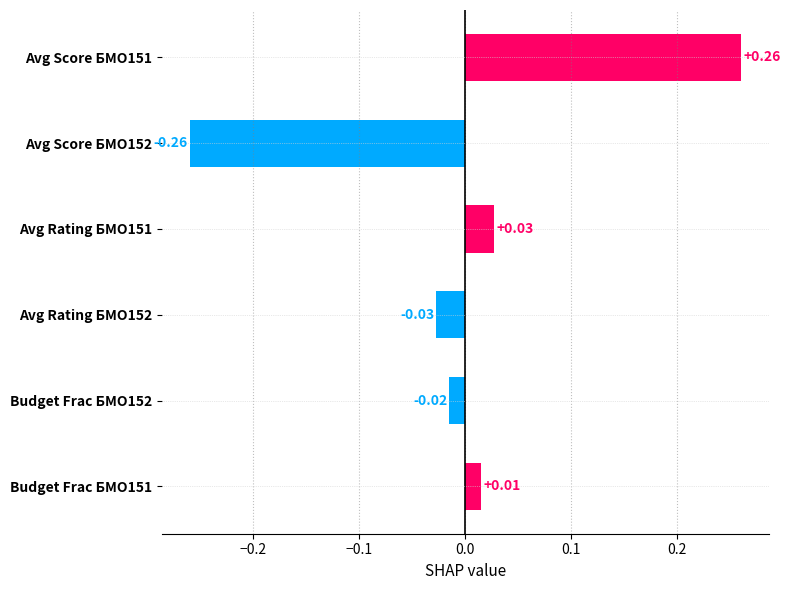

What is the difference between the maximum and minimum values?

0.5